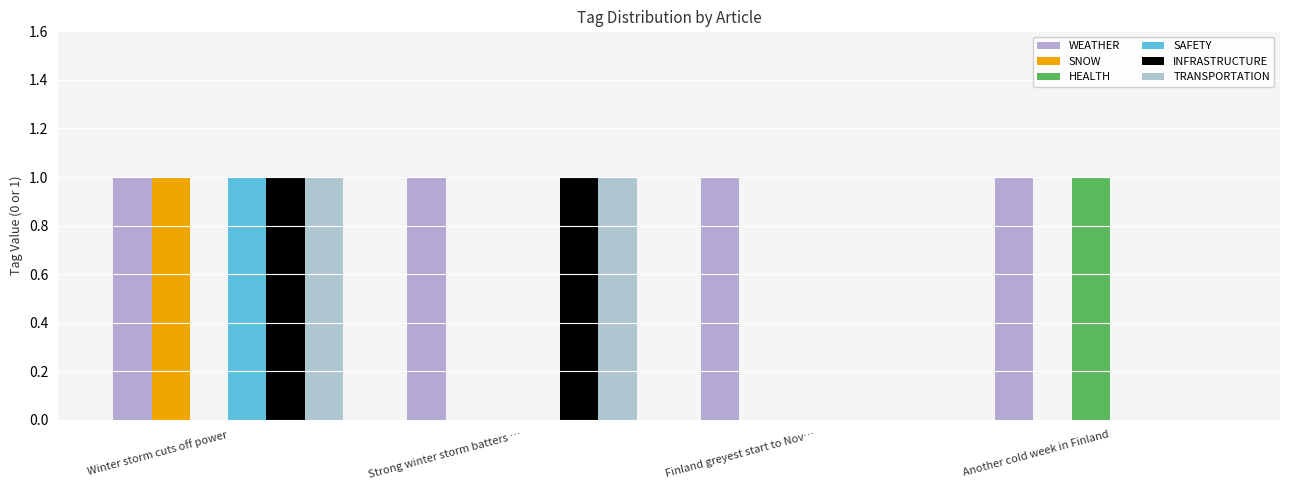

The value of SNOW at Winter storm cuts off power is 0. True or false?

False